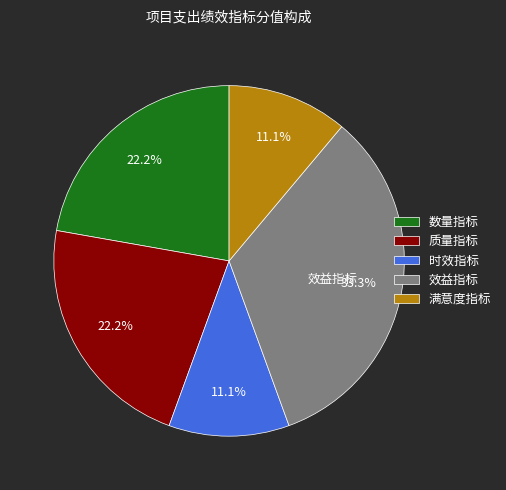

Is there any slice that represents more than half of the pie?

No